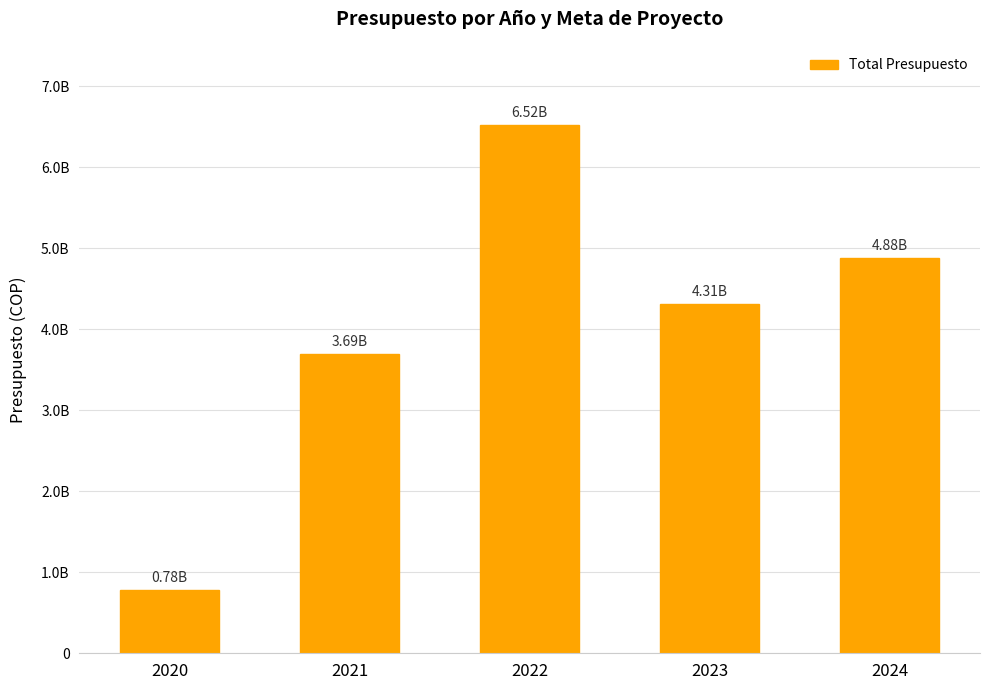

Does the chart contain any negative values?

No